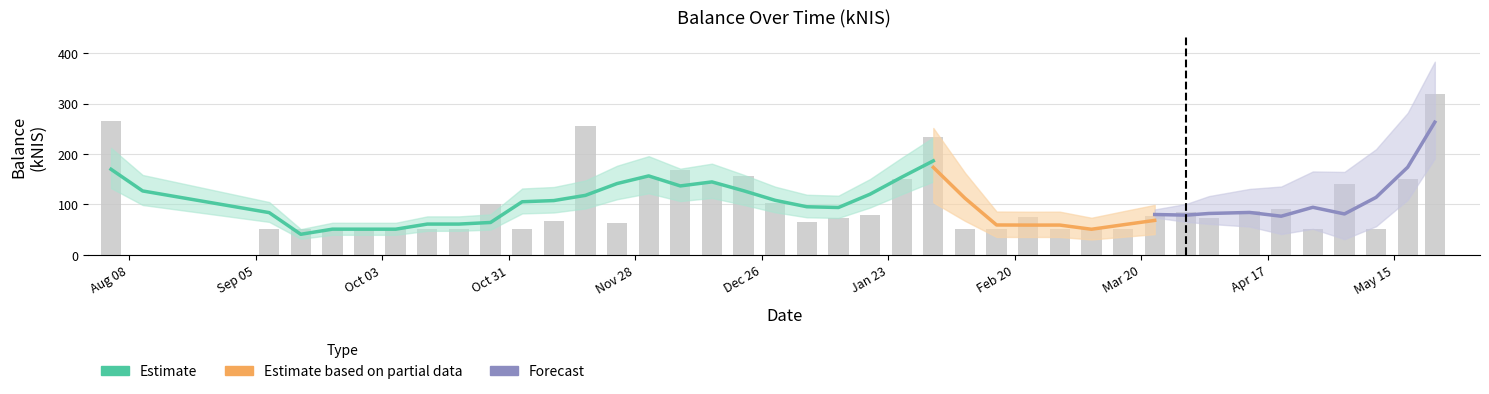

Reading left to right, what are all the values shown in this chart?

265.8	0.0	51.0	50.9	51.0	50.9	50.8	50.8	50.8	101.8	50.8	66.7	256.3	62.6	153.4	167.8	142.6	157.0	102.5	65.8	72.8	78.7	149.5	234.6	51.4	51.0	75.2	50.7	51.2	50.3	77.3	85.3	73.5	87.2	91.4	51.1	140.3	51.9	149.9	319.8